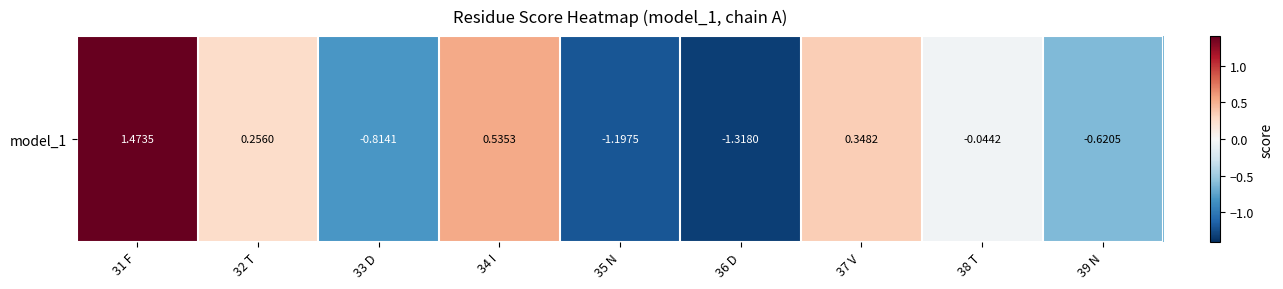

The value at 34 I is 0.1. True or false?

False